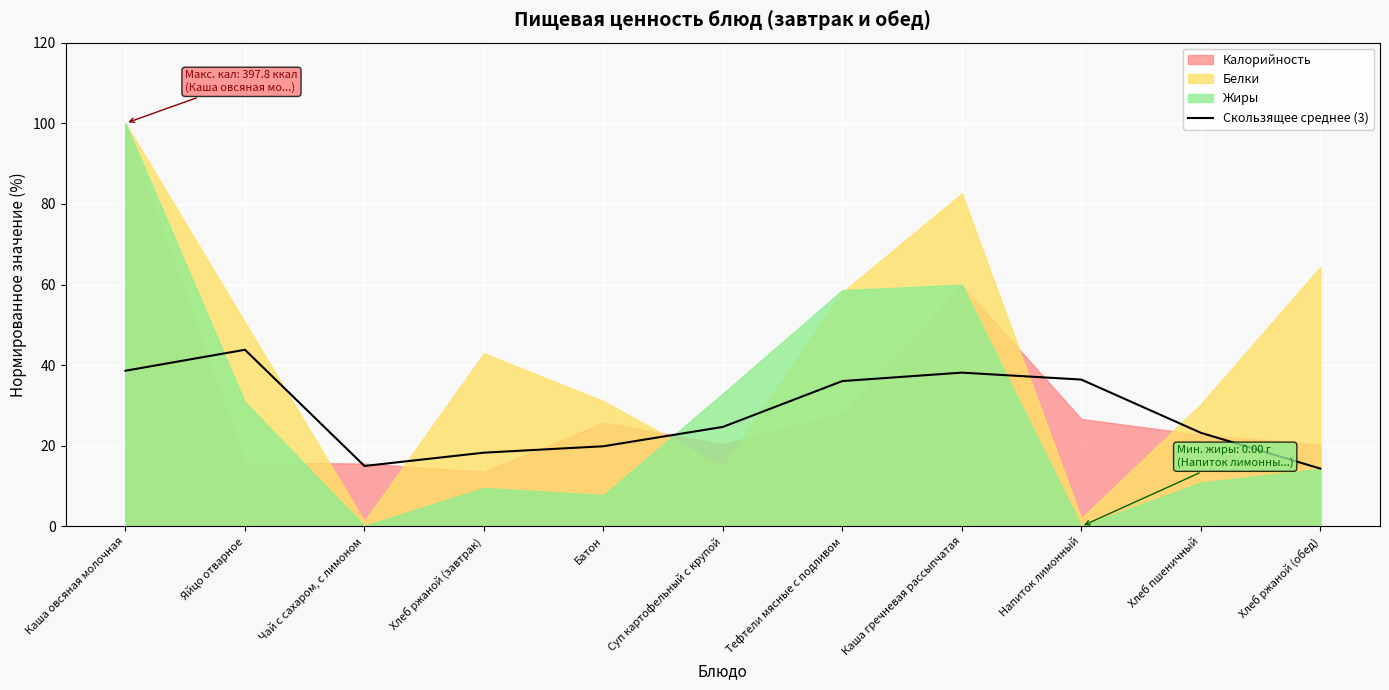

Reading left to right, extract all data points from this chart.

Каша овсяная молочная=38.6	Яйцо отварное=43.8	Чай с сахаром, с лимоном=15.0	Хлеб ржаной (завтрак)=18.3	Батон=19.9	Суп картофельный с крупой=24.7	Тефтели мясные с подливом=36.0	Каша гречневая рассыпчатая=38.1	Напиток лимонный=36.4	Хлеб пшеничный=23.2	Хлеб ржаной (обед)=14.3